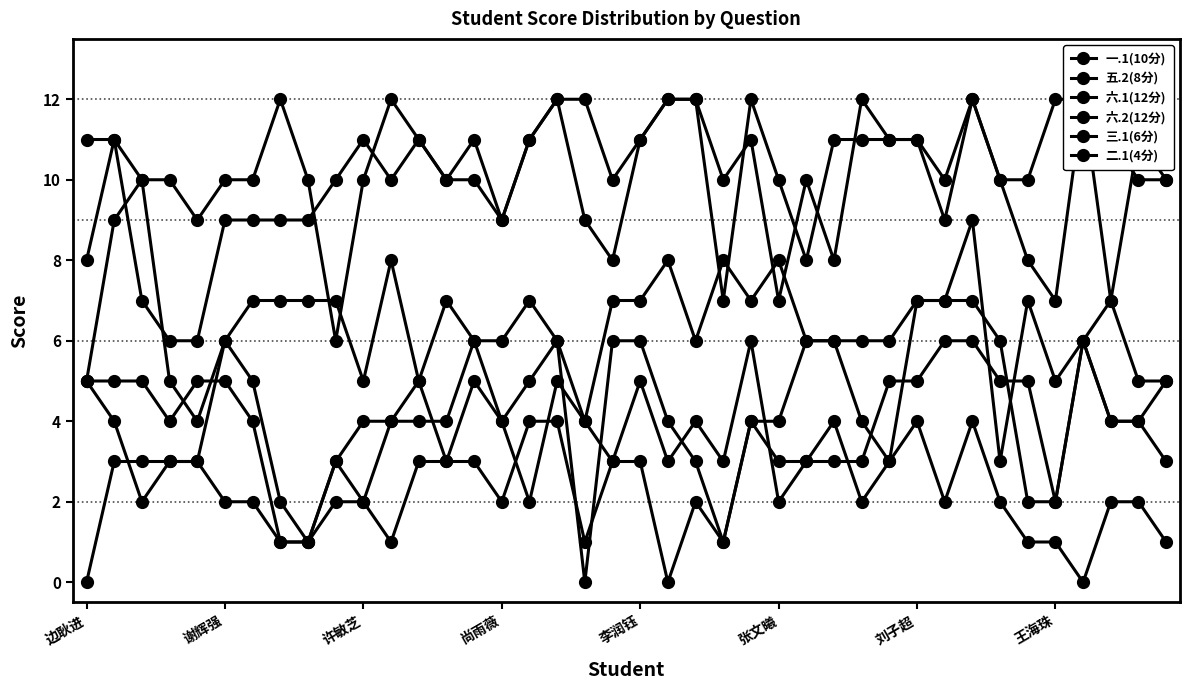

True or false: 一.1(10分) has more than 0 points higher than both neighbors.

True